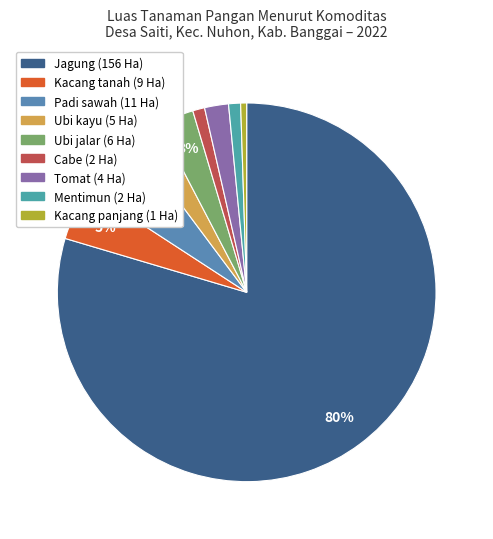

Which category has the smallest portion of the pie?

Kacang panjang